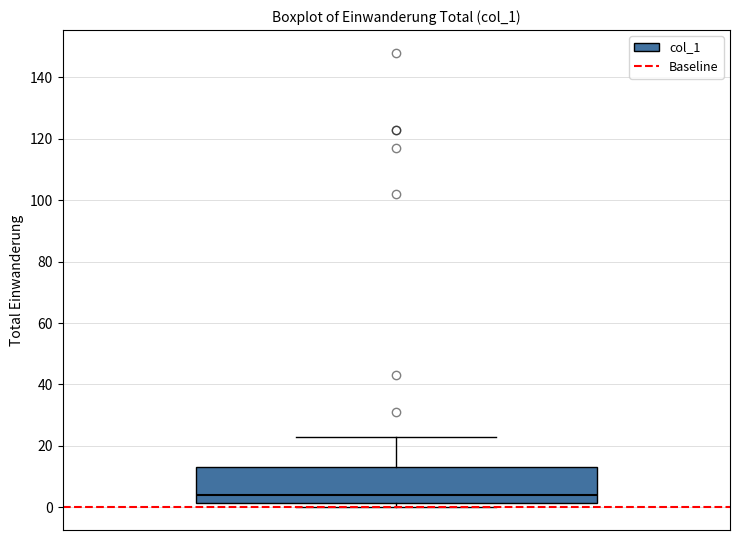

Transcribe this box plot: give where the median line is, the range the box spans, and where the two whiskers end, as read against the y-axis. The values are not printed on the chart, so give them approximately, as read against the axis.

median 4, box 2 to 14, whiskers 0 to 24